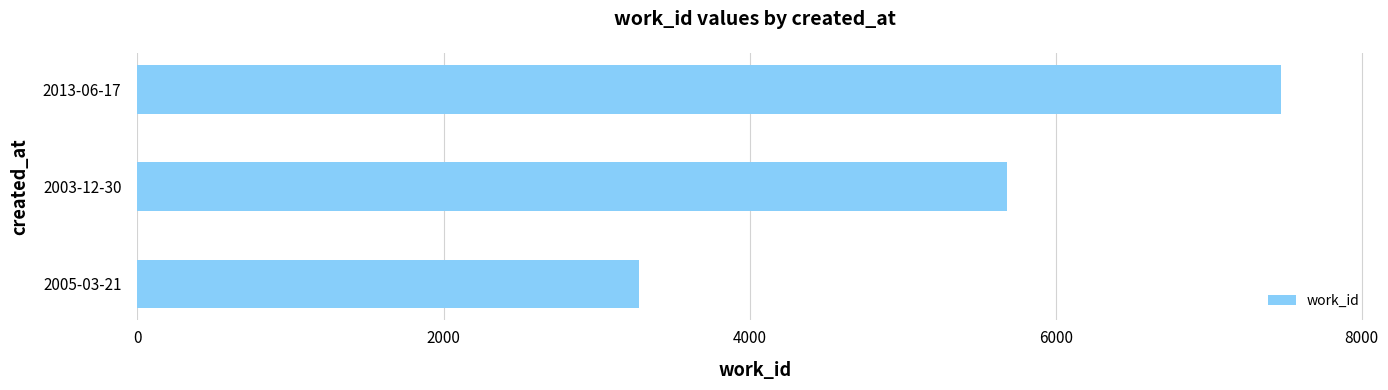

What value does the data have at 2003-12-30, to the nearest 10?

5680